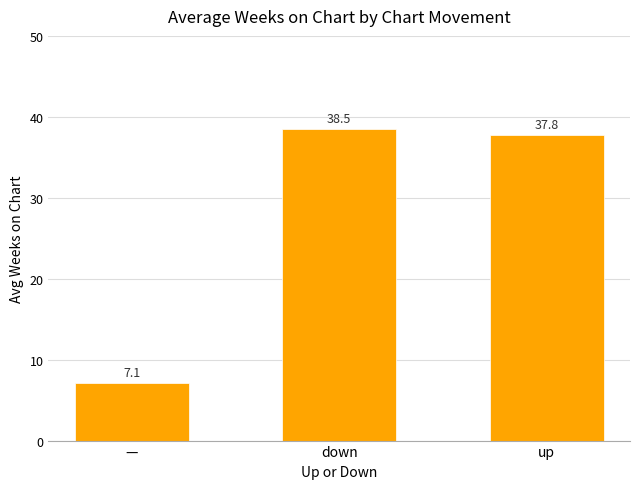

What is the greatest value displayed?

38.5